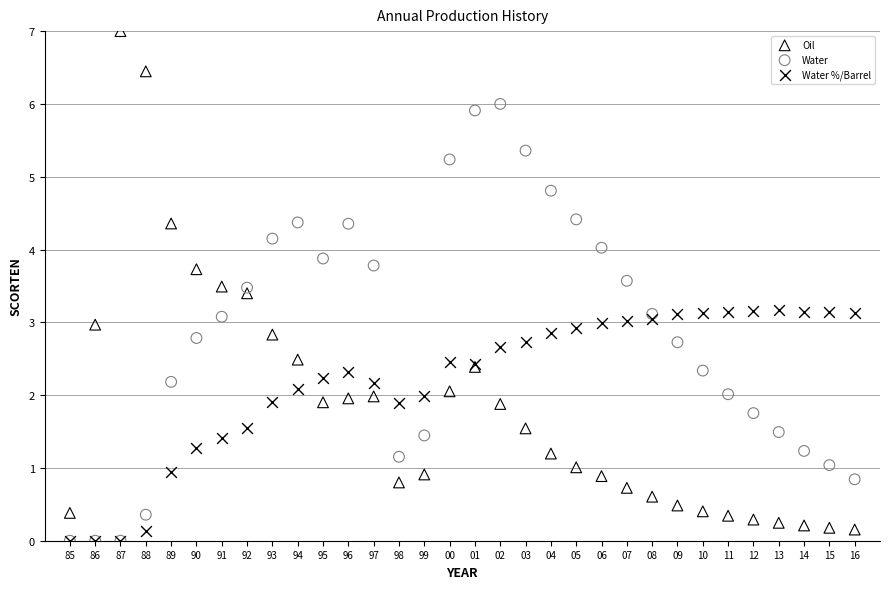

Which series has the largest Y range (max minus min)?

Oil